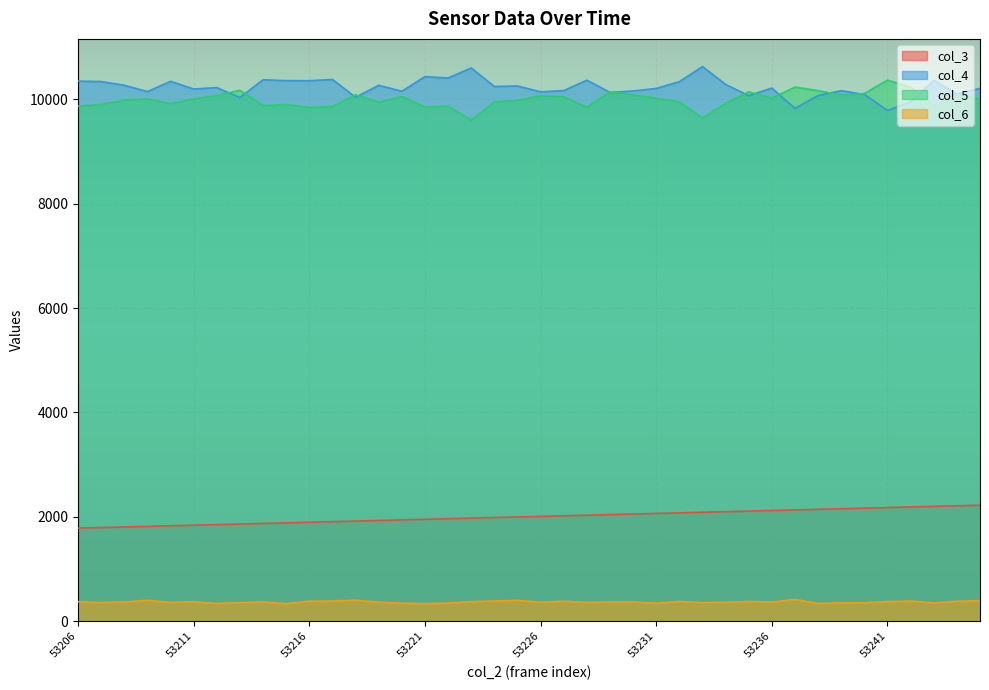

True or false: col_5 has more than 1 points higher than both neighbors.

True